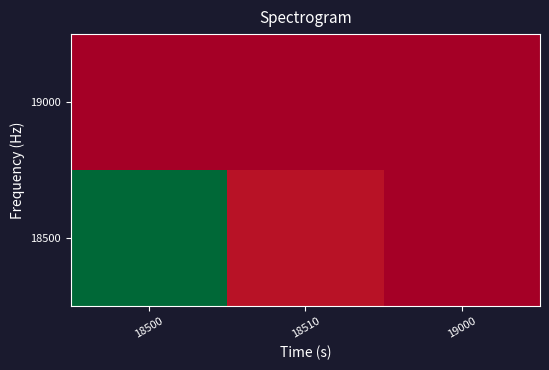

At 18510, list the series in order from smallest to largest.

19000, 18500